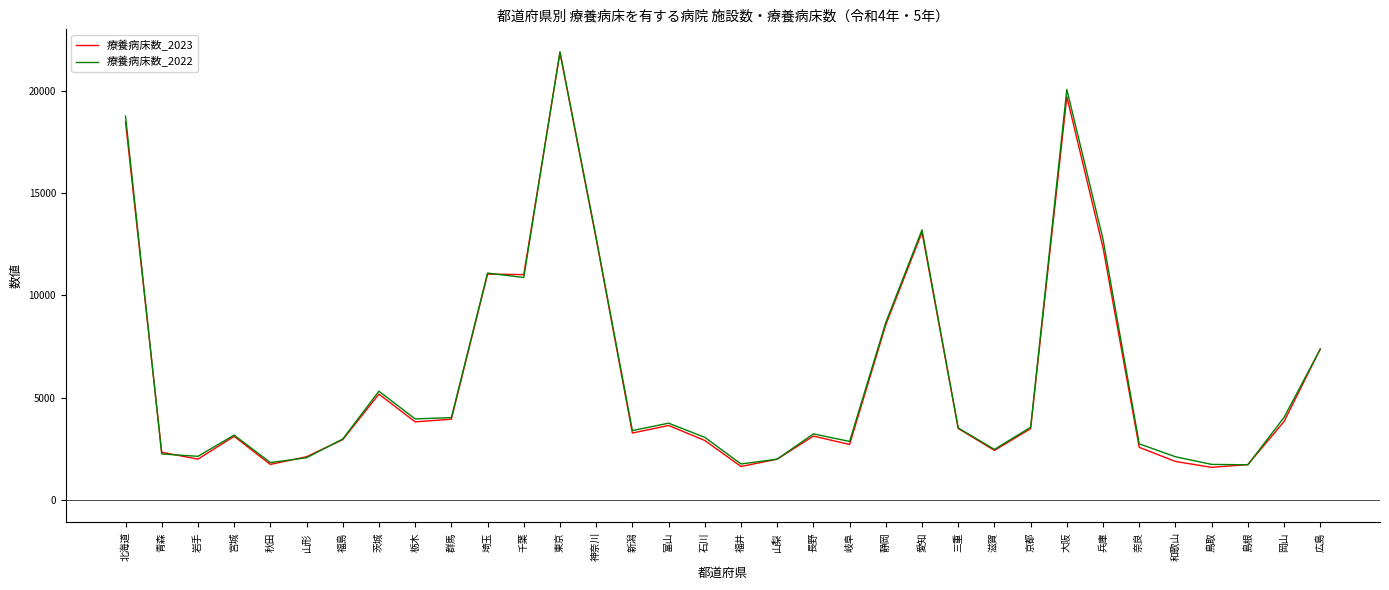

Is this an area chart (filled region under the line)?

No